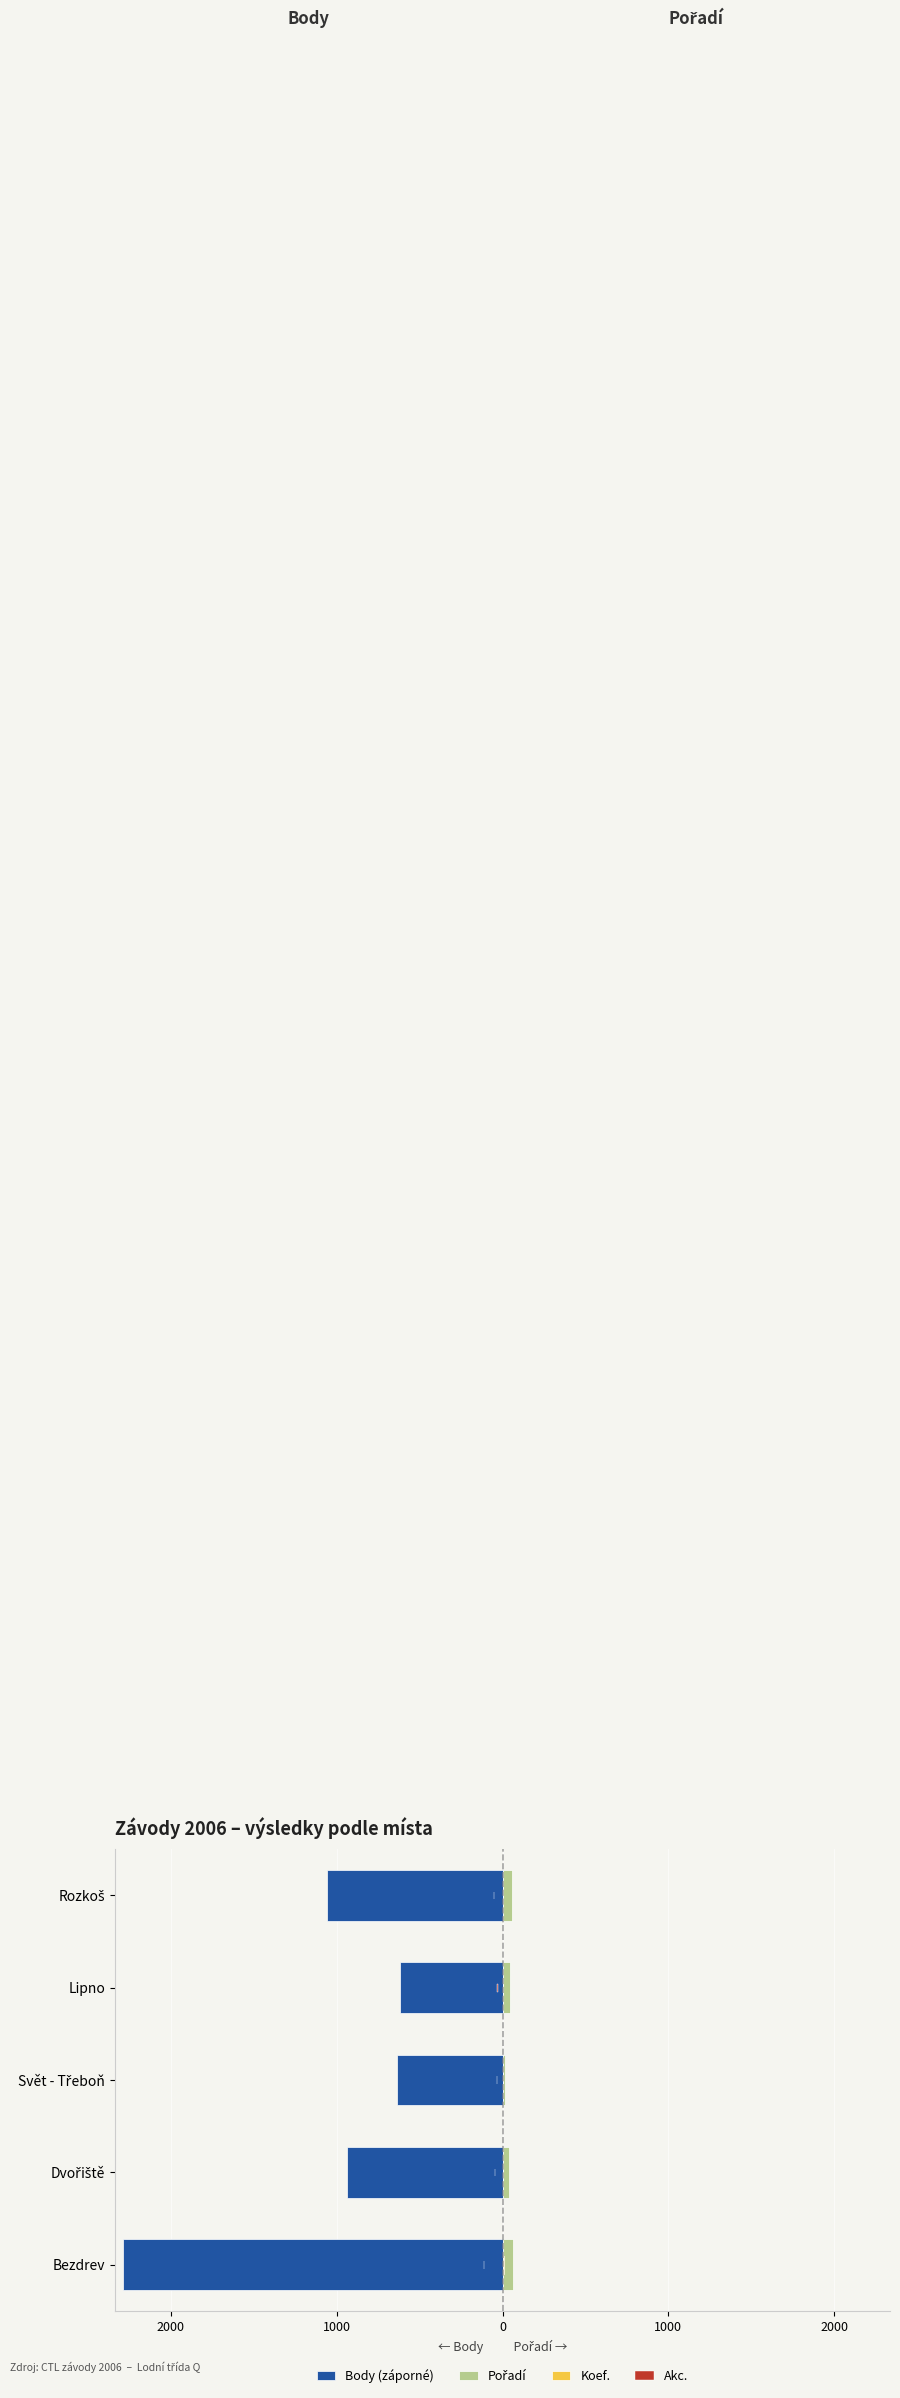

What is the smallest value displayed?

-2287.0